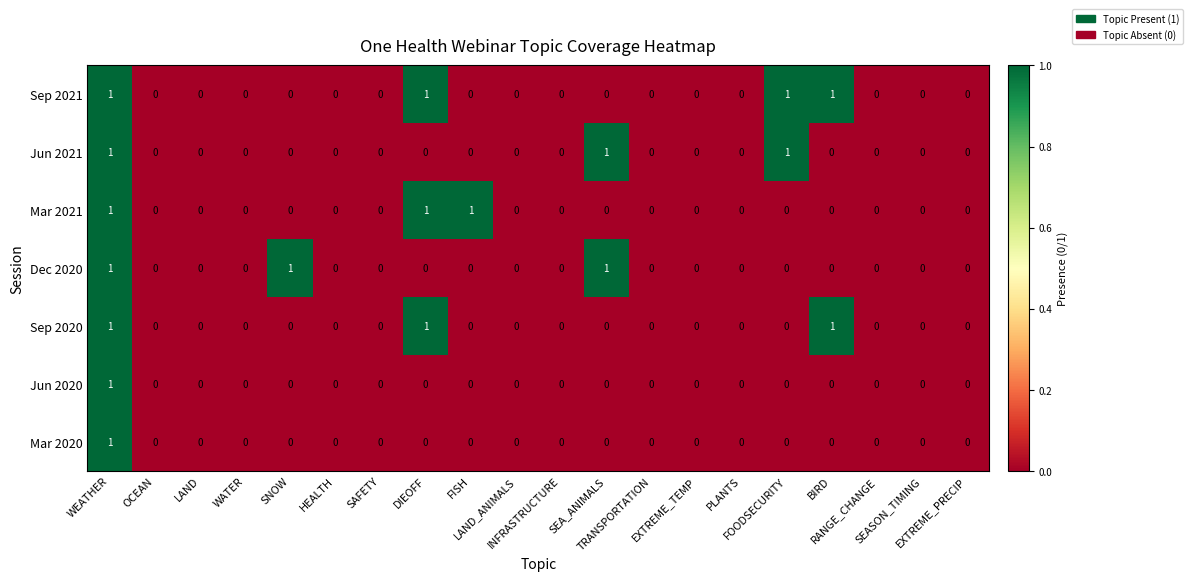

Count the Dec 2020 values in the range 0 to 1.

20